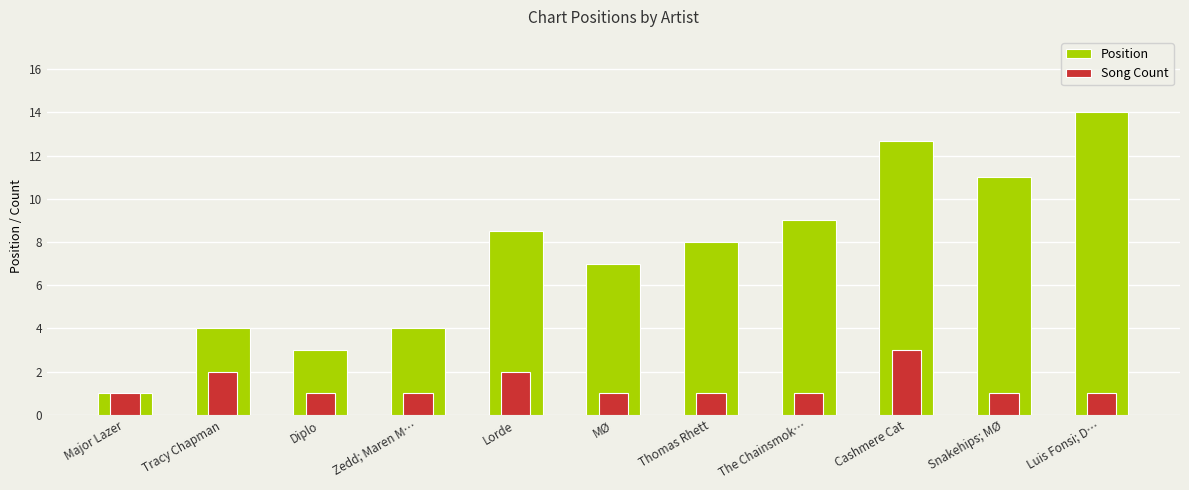

What is the sum of all Song Count values?

15.0